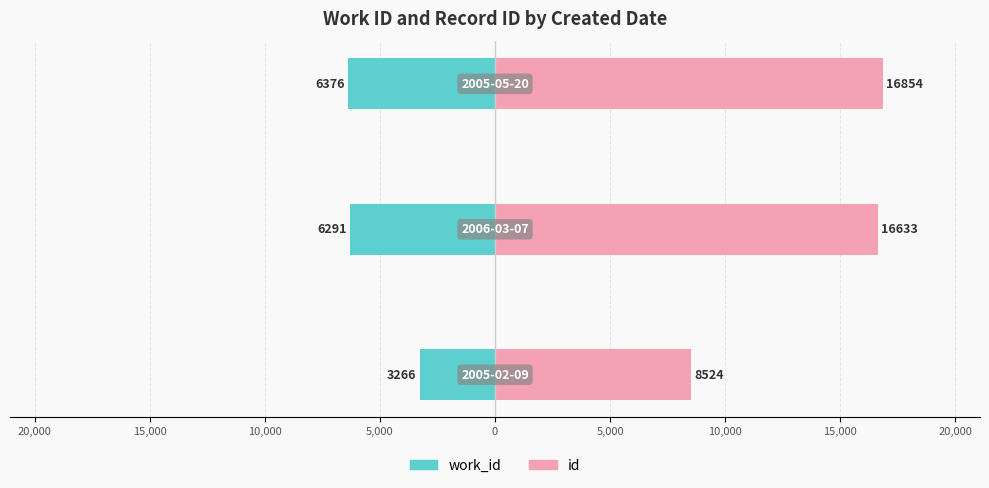

What are all the series names shown in the legend?

work_id, id